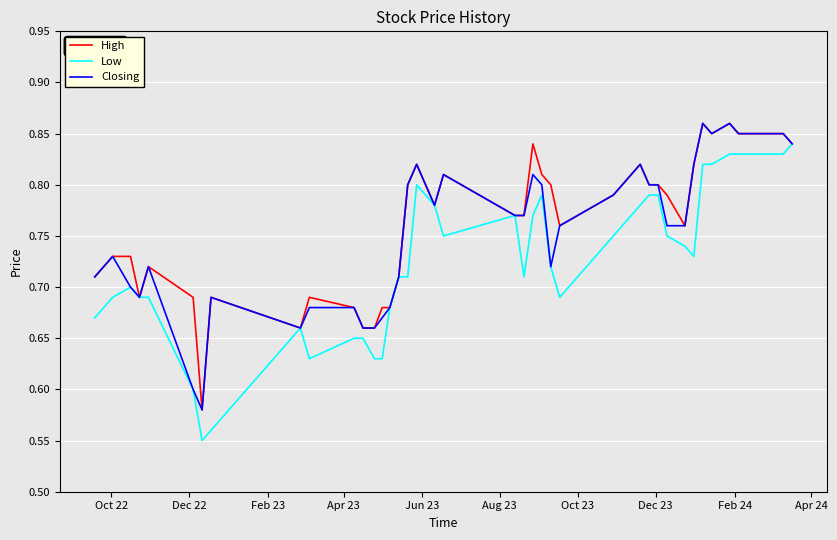

What is the difference between the second highest and second lowest values in the Closing series?

0.3